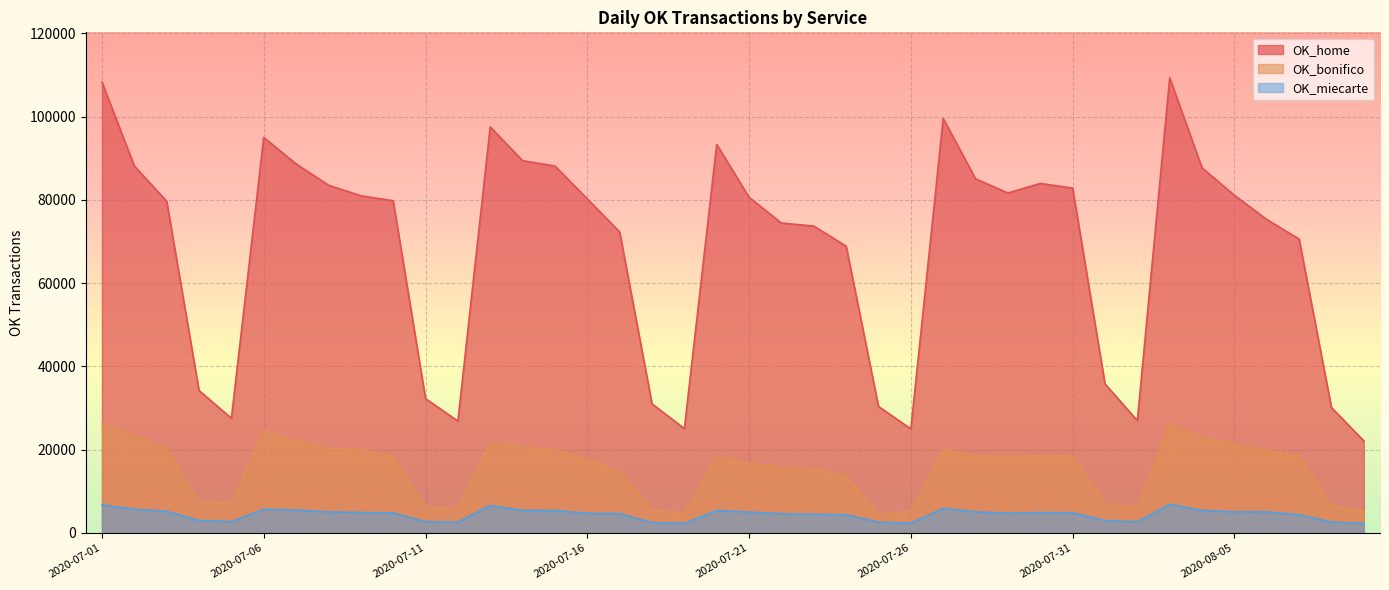

Which category has the highest value in the OK_miecarte series?

2020-08-03